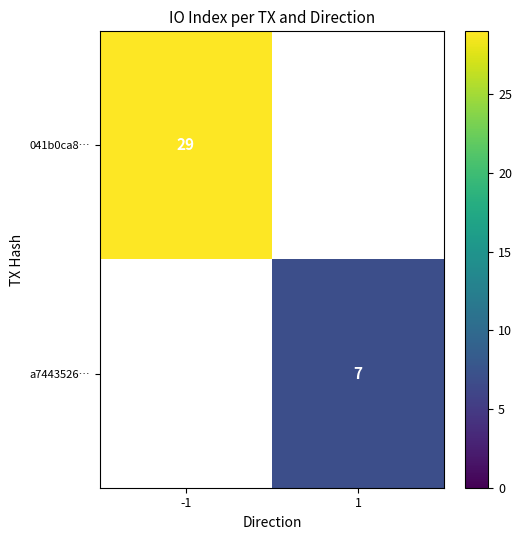

True or false: 041b0ca8… has a value of 10.4 at -1.

False